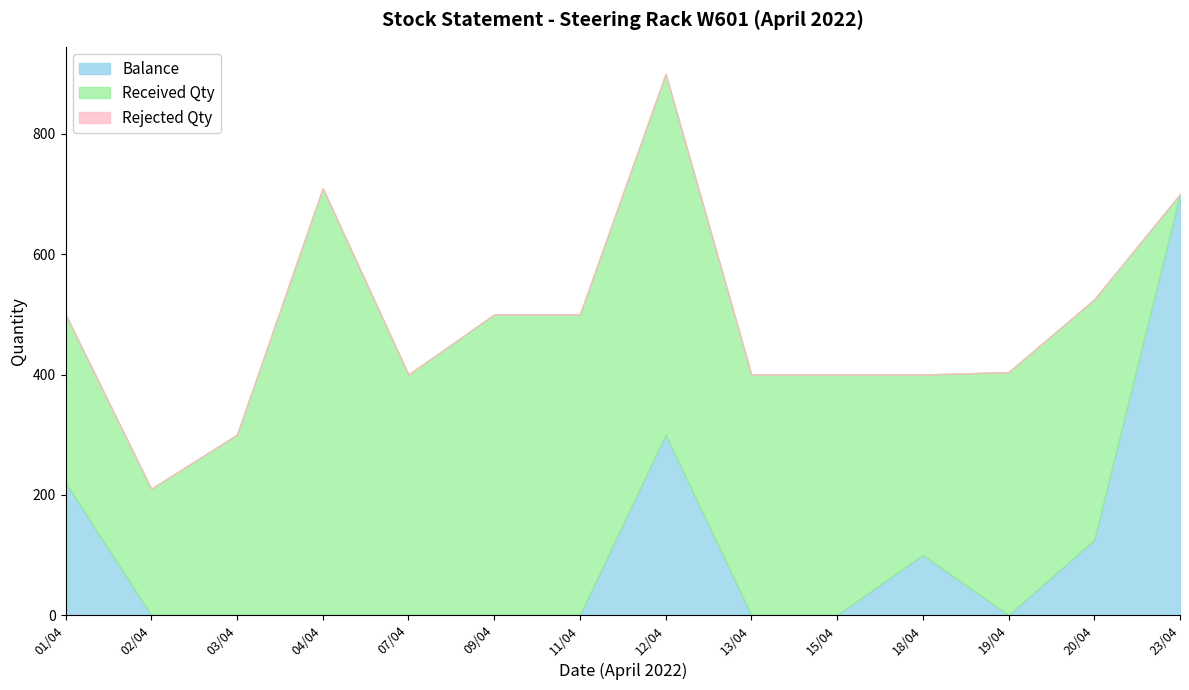

At which label does Received Qty reach its peak?

04/04